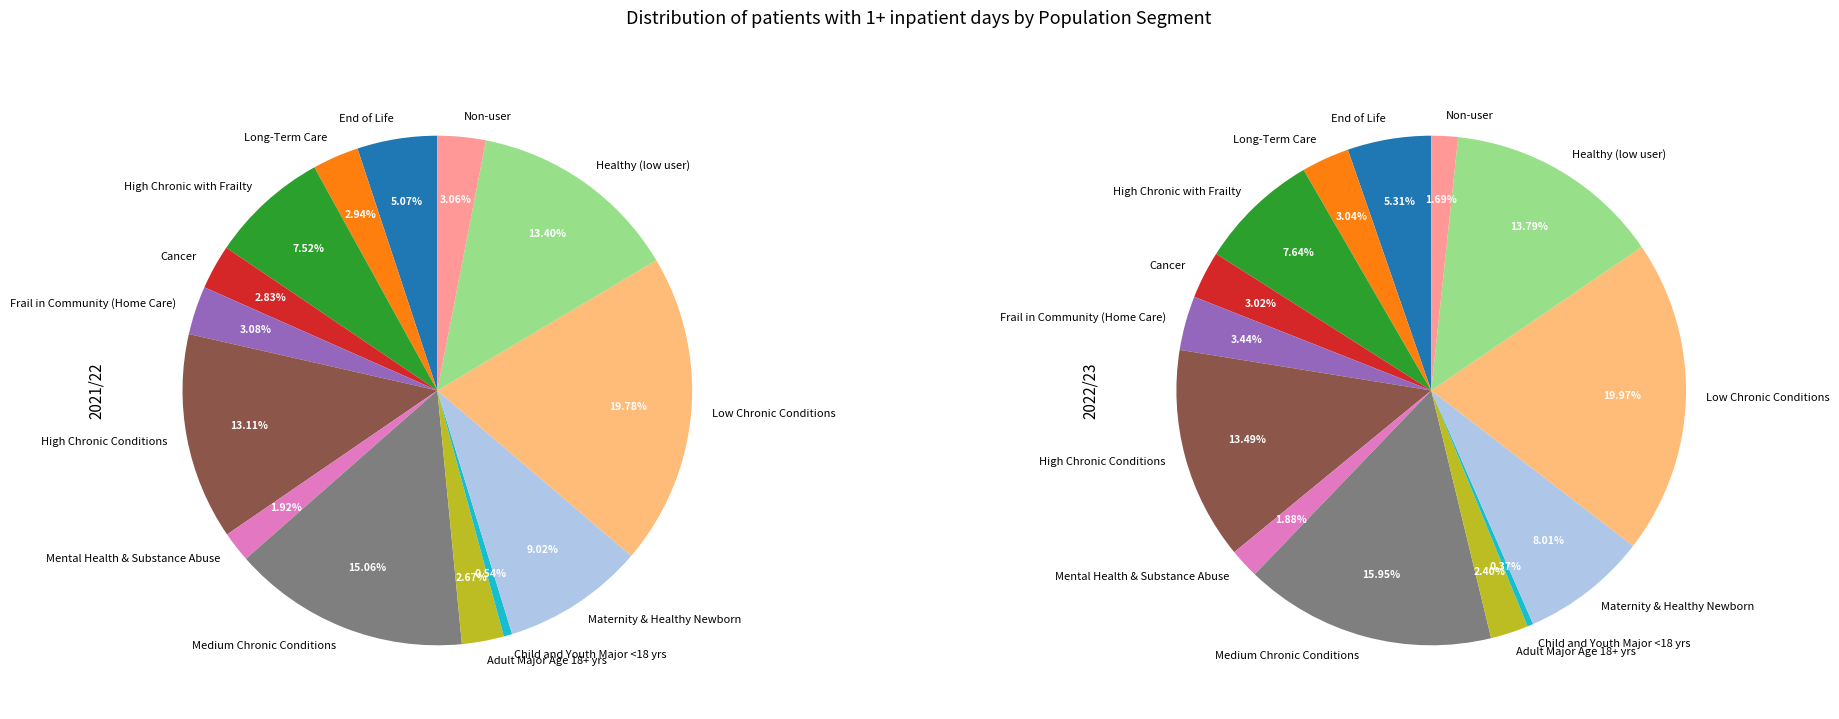

How many segments does this pie chart have?

14